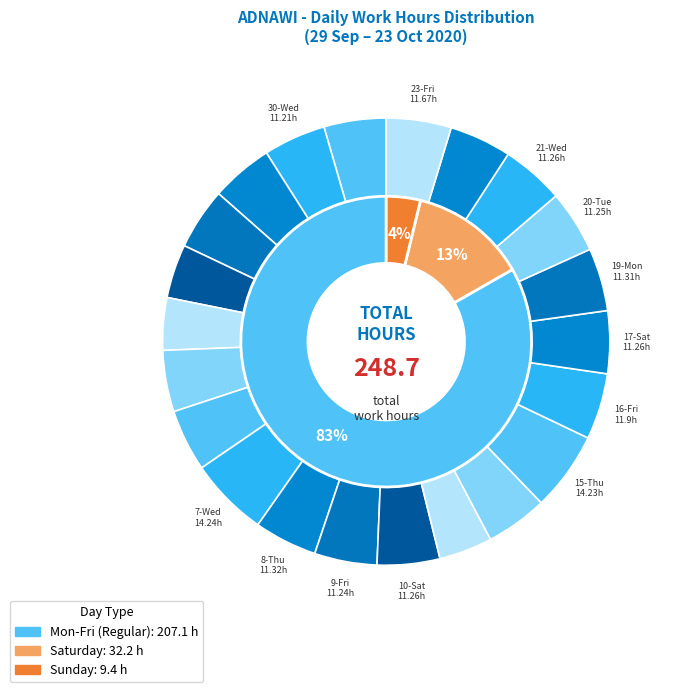

True or false: 1-Thu accounts for 4% of the total.

True